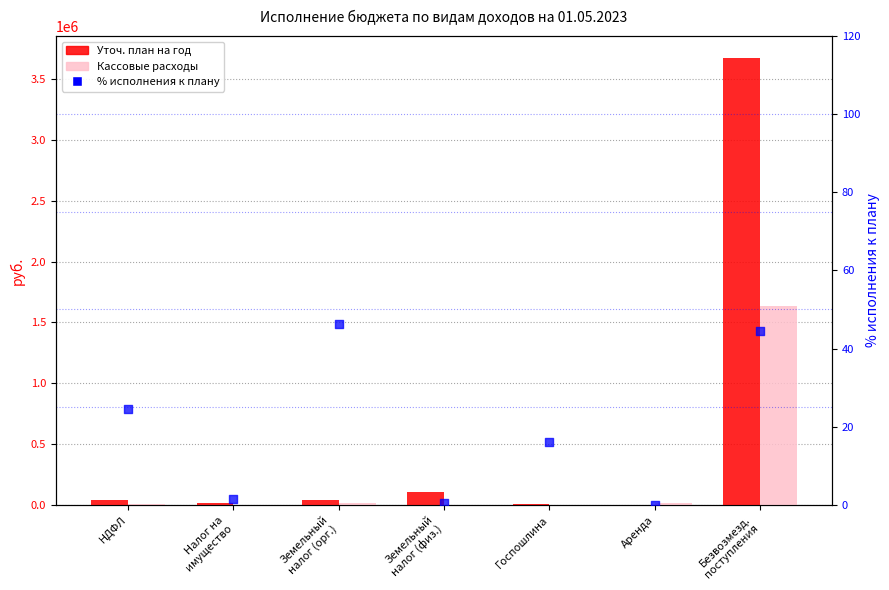

At which category is the sum across all series the highest?

Безвозмезд.
поступления